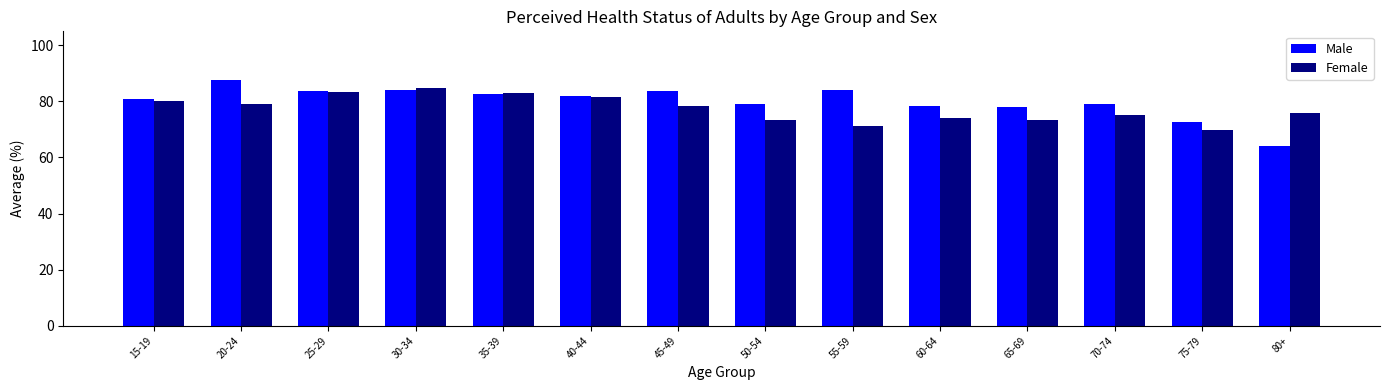

What is the sum of the Female values at 75-79 and 50-54?

143.1